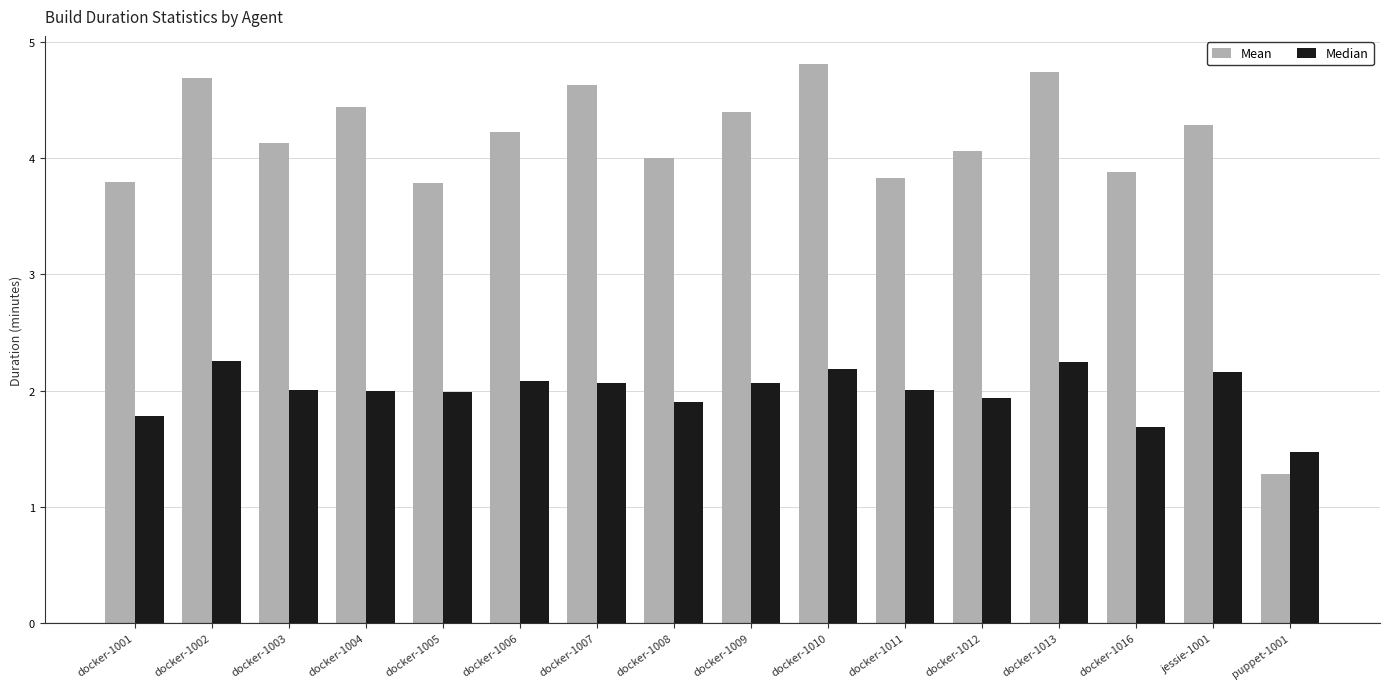

What is the difference between the highest and lowest values at docker-1013?

2.5